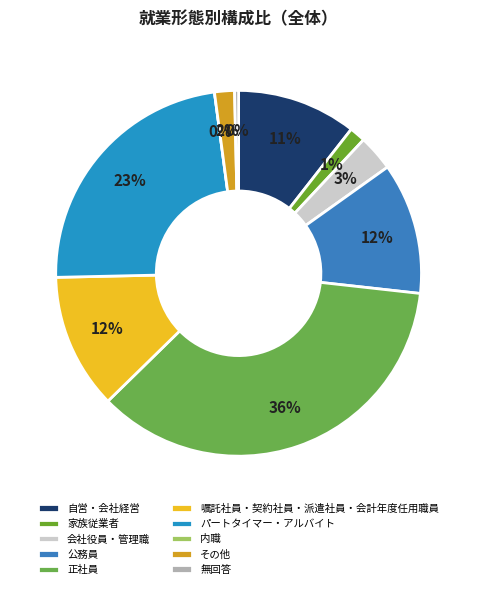

What portion of the pie excludes パートタイマー・アルバイト?

76.8%